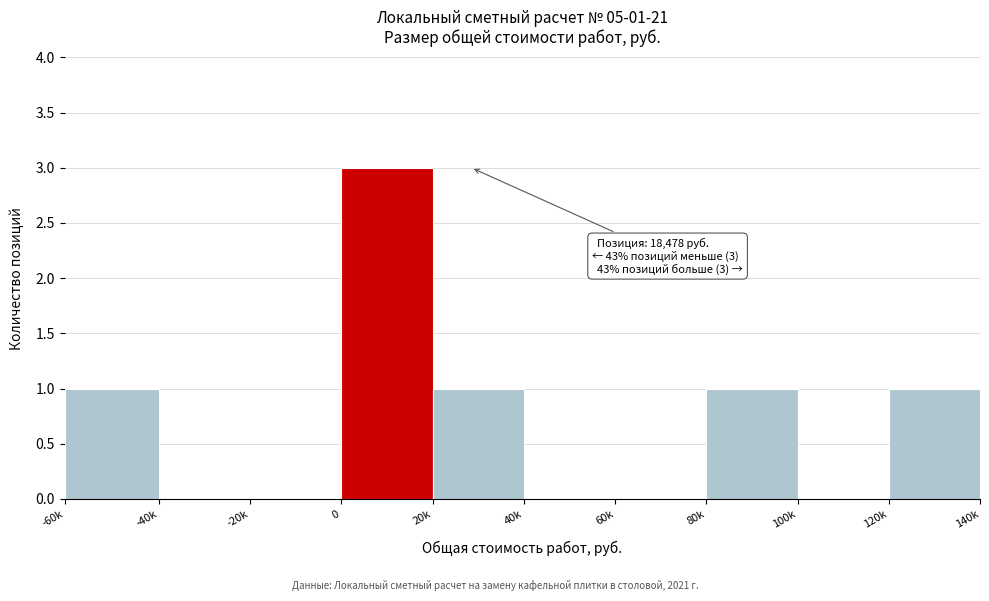

Reading left to right, list all the values displayed in this chart.

-60k=1	-40k=0	-20k=0	0=3	20k=1	40k=0	60k=0	80k=1	100k=0	120k=1